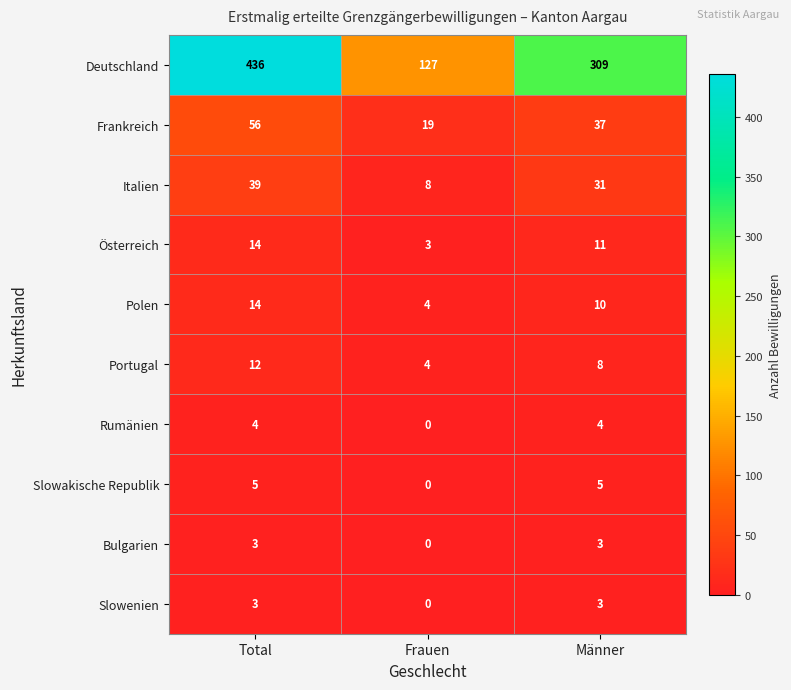

Which series has the largest range (max minus min)?

Deutschland